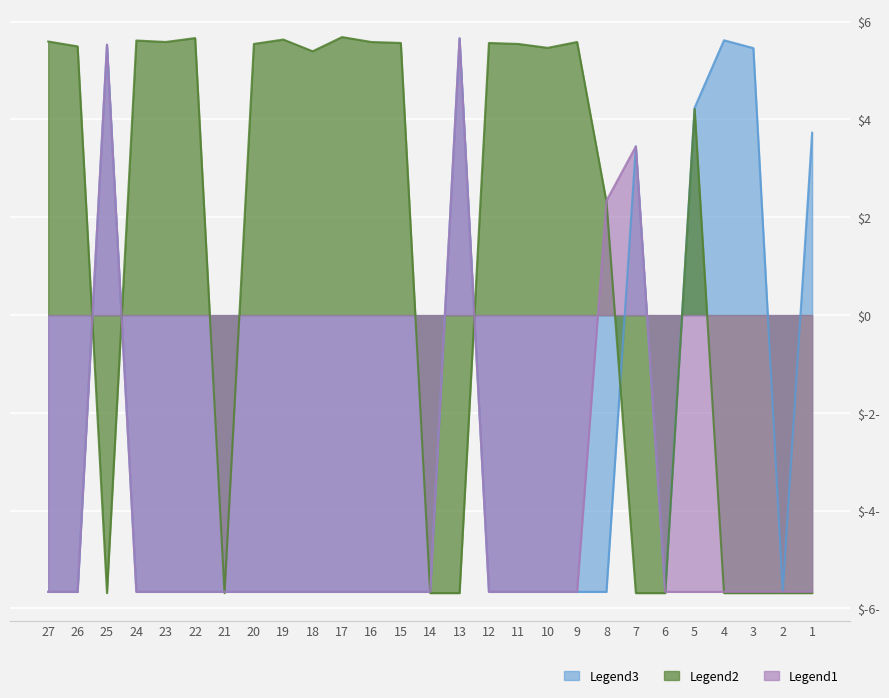

True or false: Legend1 and Legend3 intersect in this chart.

False